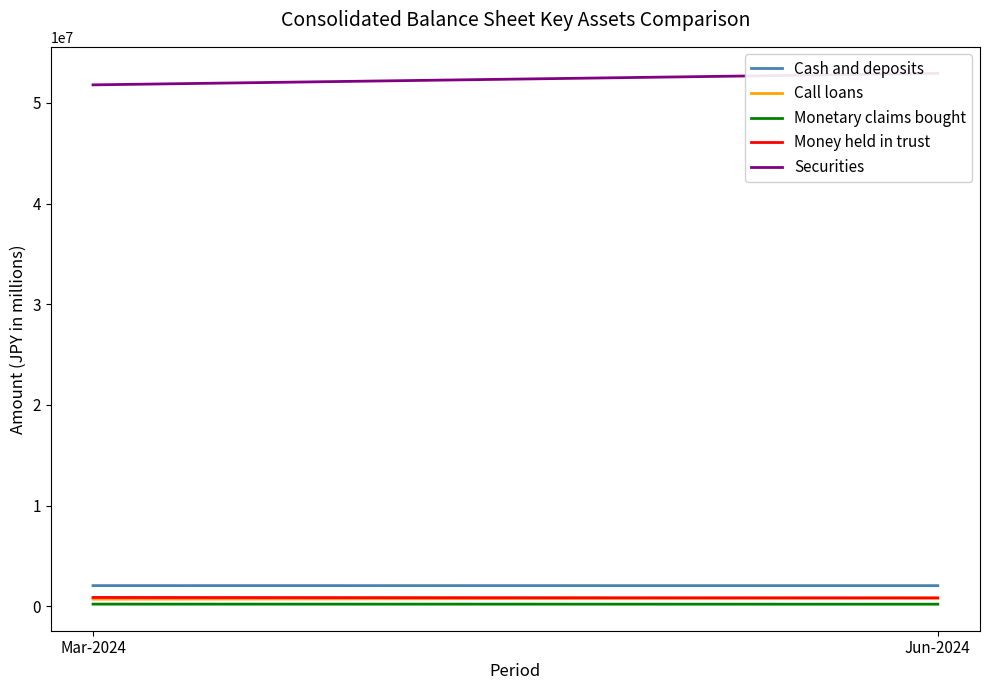

What is the highest value of the Cash and deposits series?

2064416